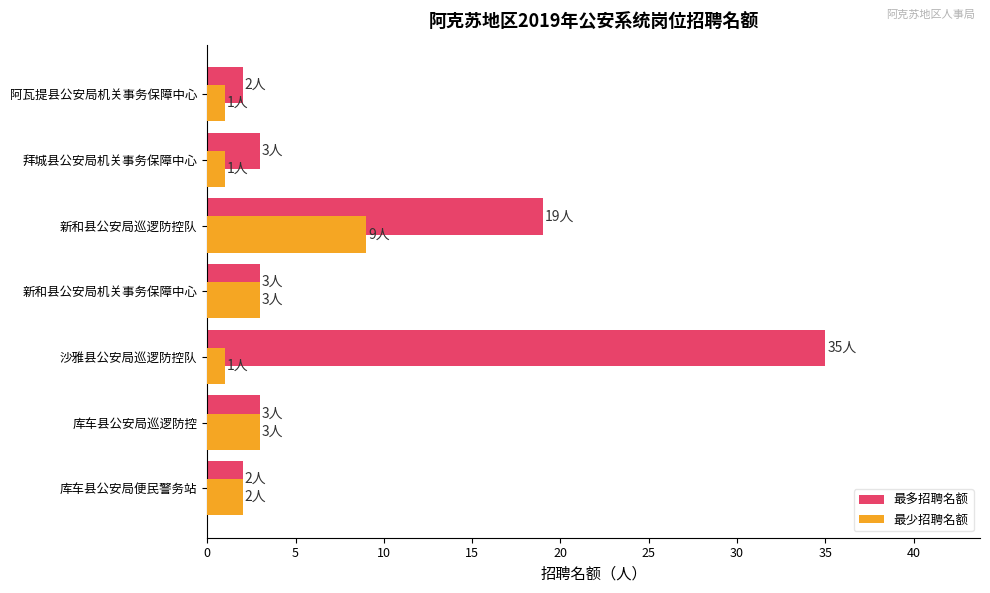

At which category is the sum across all series the highest?

沙雅县公安局巡逻防控队